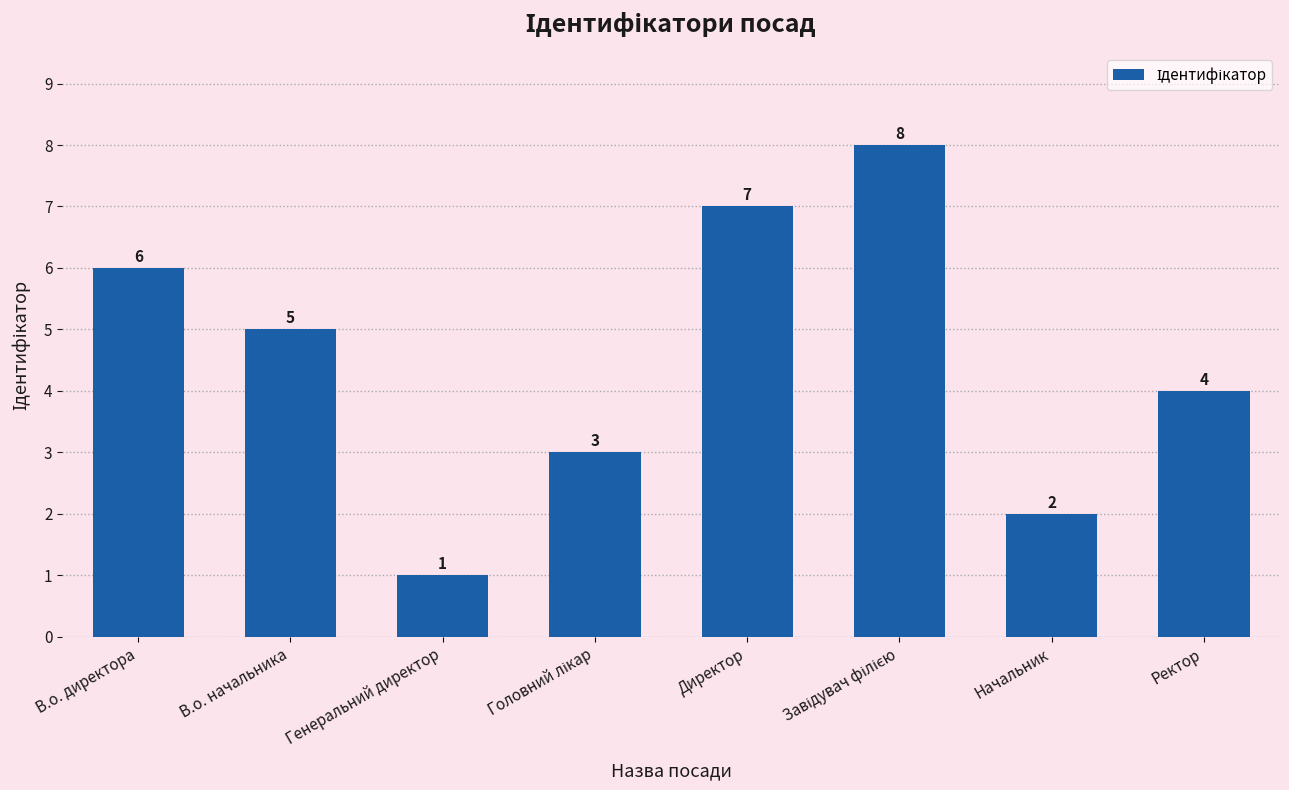

Where does the data first go above 5?

В.о. директора